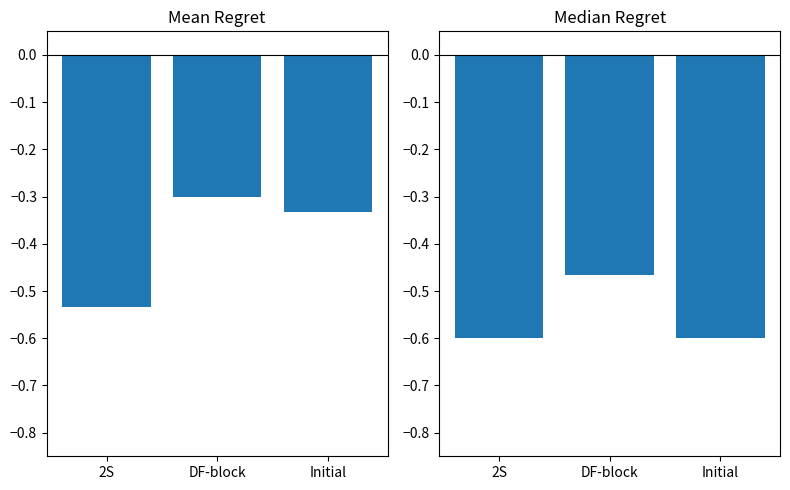

What is the difference between the maximum and minimum values in the Median Regret series?

0.1